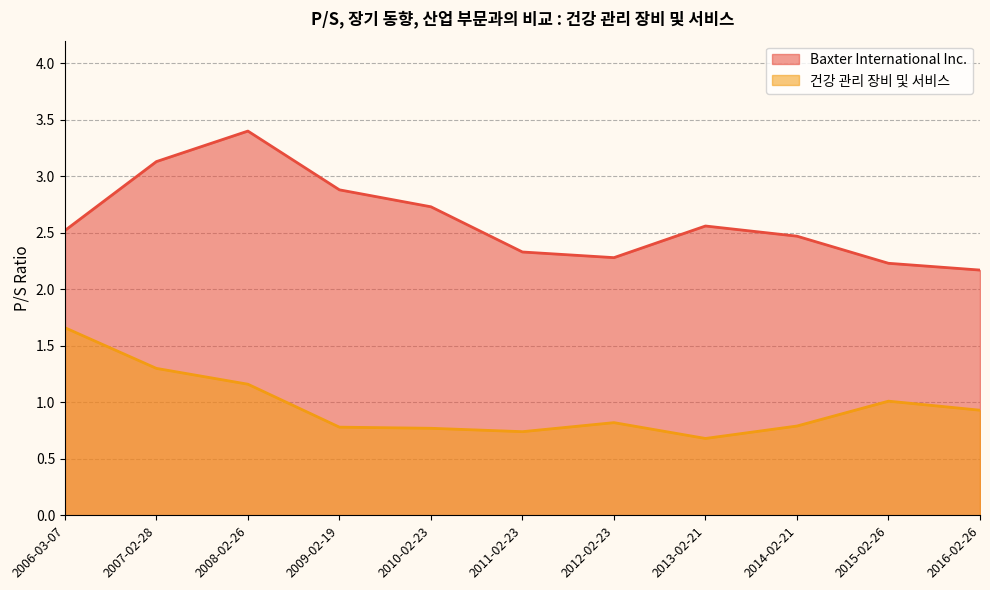

What is the approximate value of Baxter International Inc. at 2013-02-21?

2.6